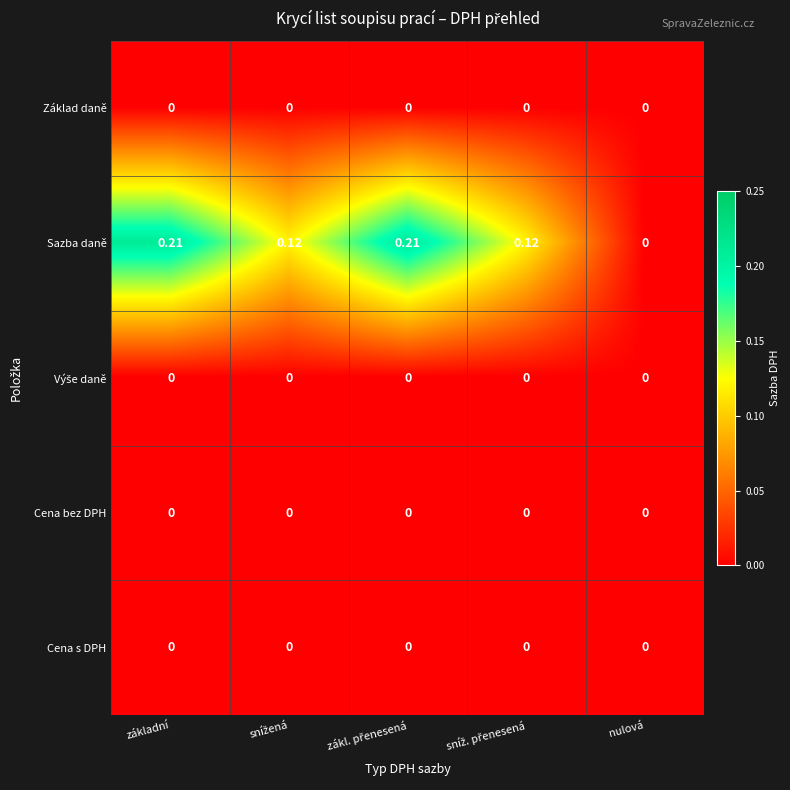

At which label is Sazba daně closest to 0?

nulová